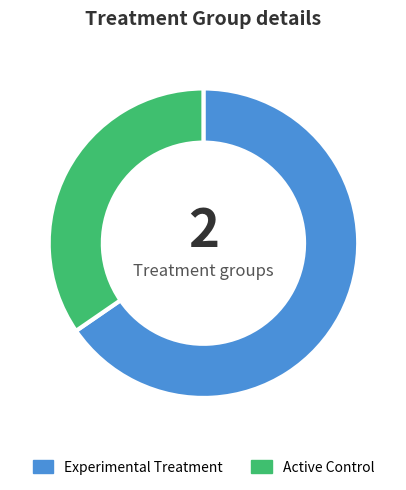

Does any single category account for the majority?

Yes